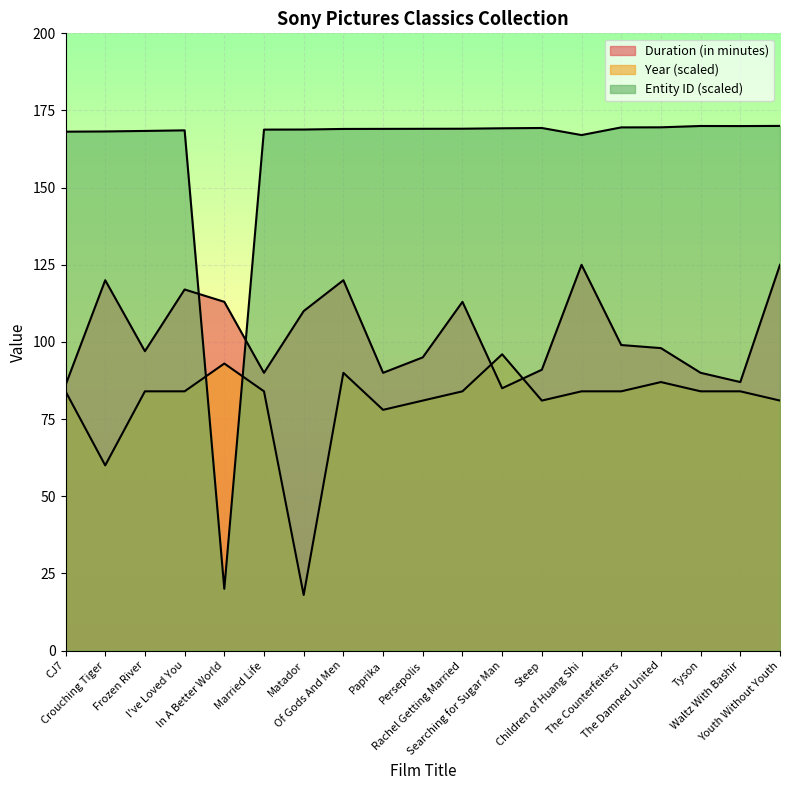

How many lines are shown in the chart?

3